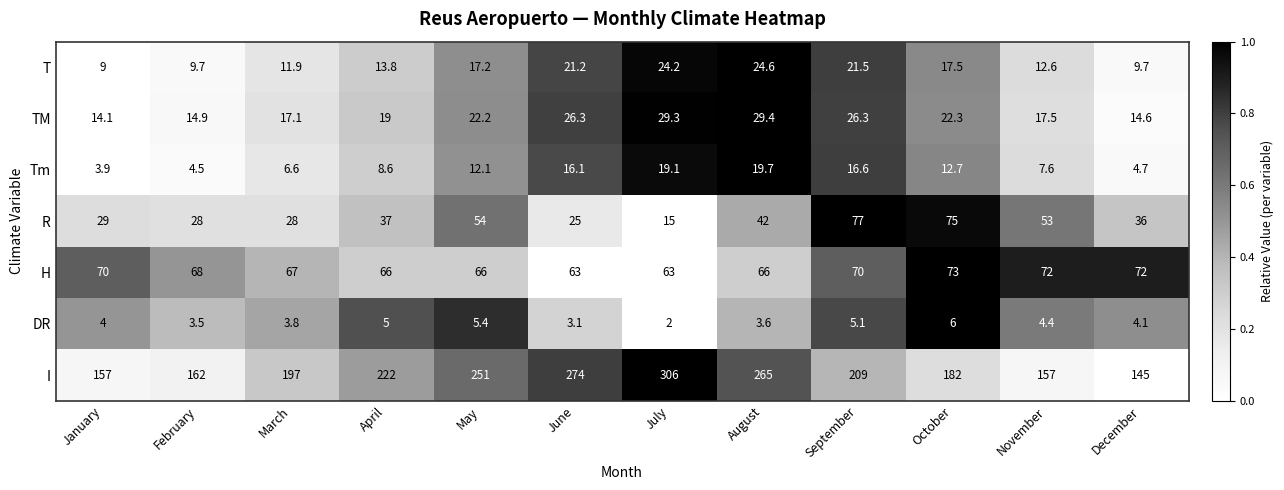

Which series has the widest spread of values?

I